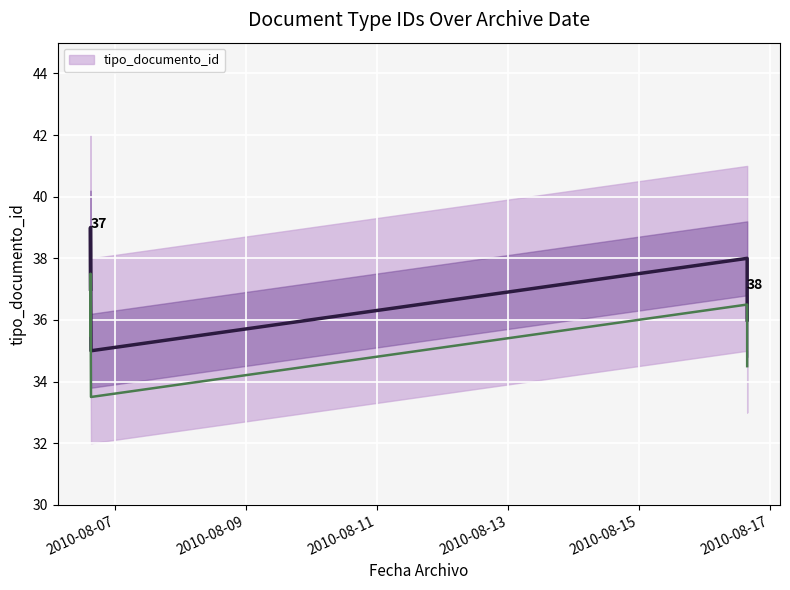

Reading left to right, list all the values displayed in this chart.

2010-08-06 15:01:20=37	2010-08-06 15:01:20=39	2010-08-06 15:12:18=35	2010-08-16 15:40:25=38	2010-08-16 15:40:25=36